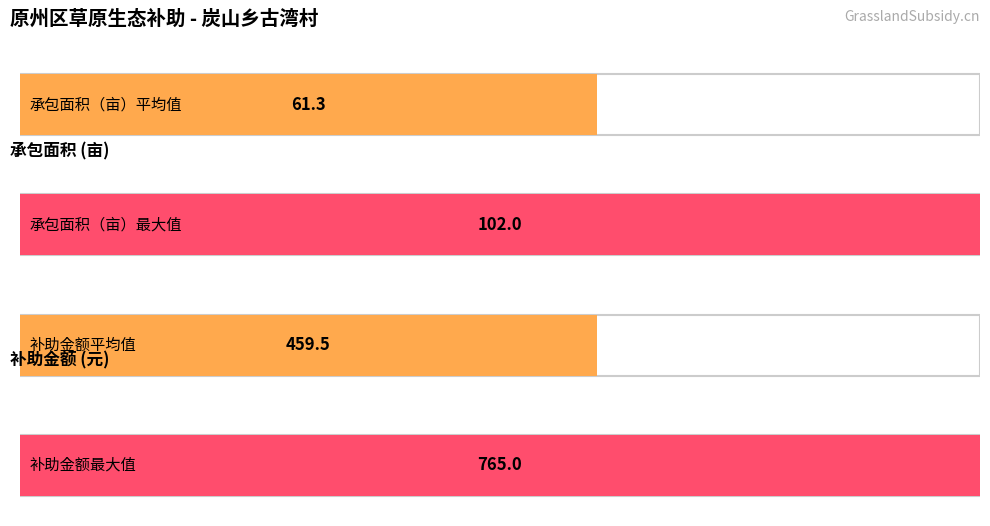

What are all the series names shown in the legend?

承包面积（亩）, 补助金额